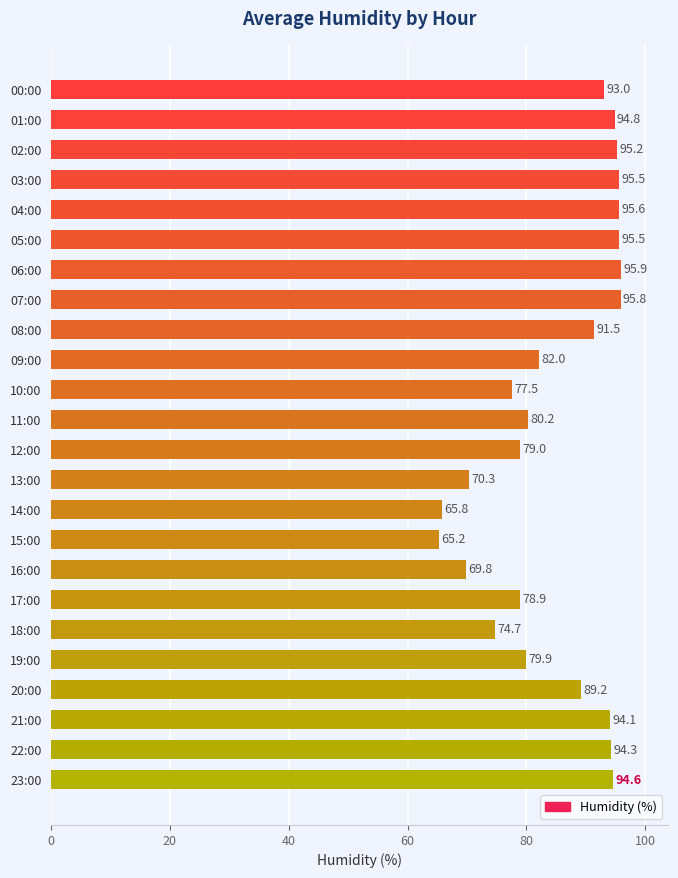

What position from the top is 04:00?

5